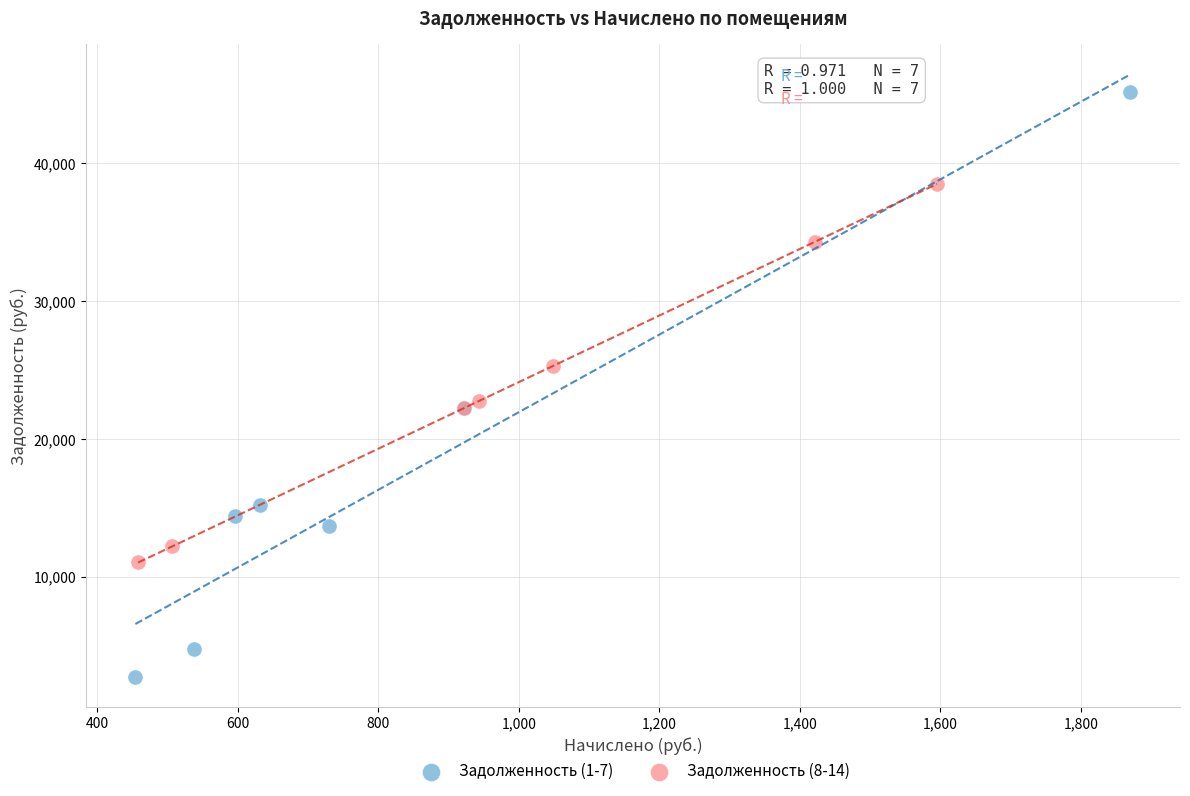

What are all the series names shown in the legend?

Задолженность (1-7), Задолженность (8-14)